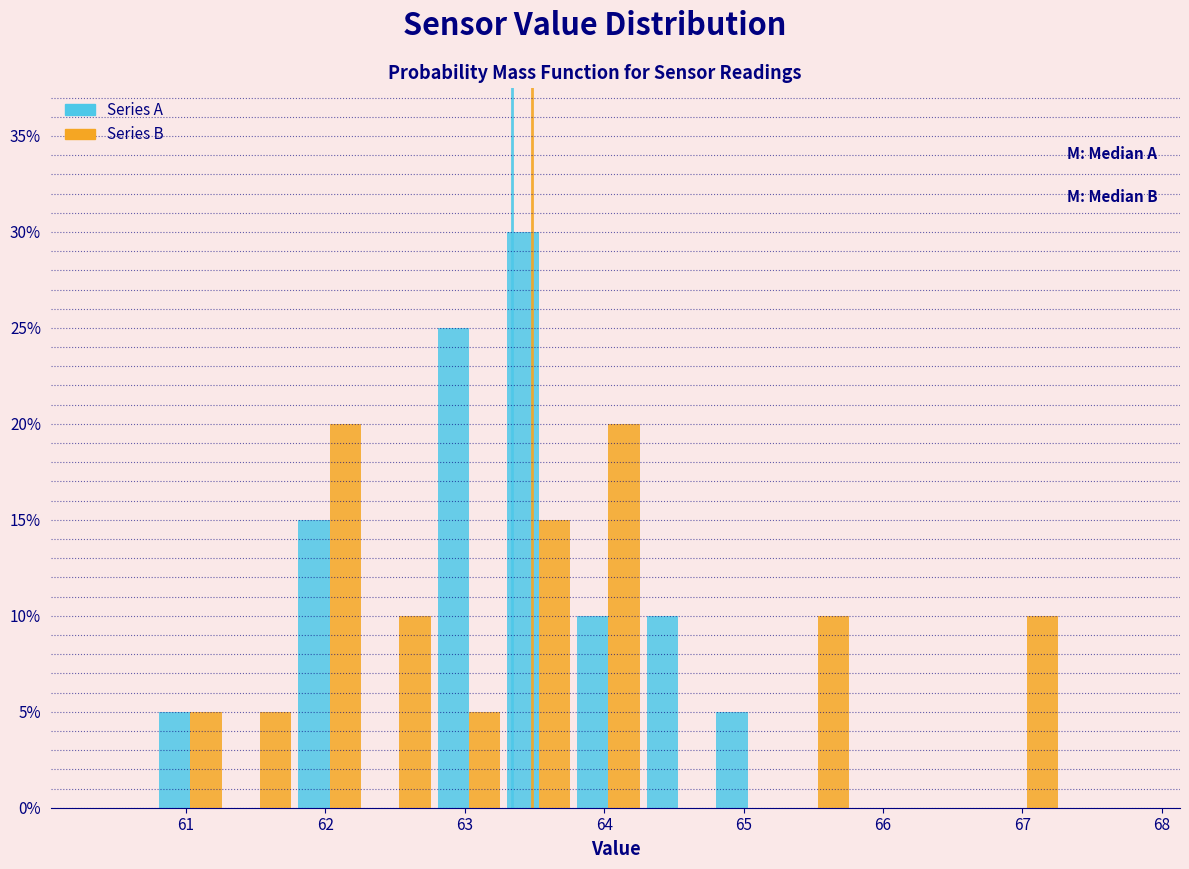

Reading left to right, transcribe this chart: for each range on the x-axis, give the height of each series' bar. Neither the bar edges nor the heights are printed on the chart, so give them approximately, as read against the axes.

60.78 to 61.28: Series A=5	Series B=5
61.28 to 61.78: Series A=0	Series B=5
61.78 to 62.28: Series A=15	Series B=20
62.28 to 62.78: Series A=0	Series B=10
62.78 to 63.28: Series A=25	Series B=5
63.28 to 63.78: Series A=30	Series B=15
63.78 to 64.28: Series A=10	Series B=20
64.28 to 64.78: Series A=10	Series B=0
64.78 to 65.28: Series A=5	Series B=0
65.28 to 65.78: Series A=0	Series B=10
65.78 to 66.28: Series A=0	Series B=0
66.28 to 66.78: Series A=0	Series B=0
66.78 to 67.28: Series A=0	Series B=10